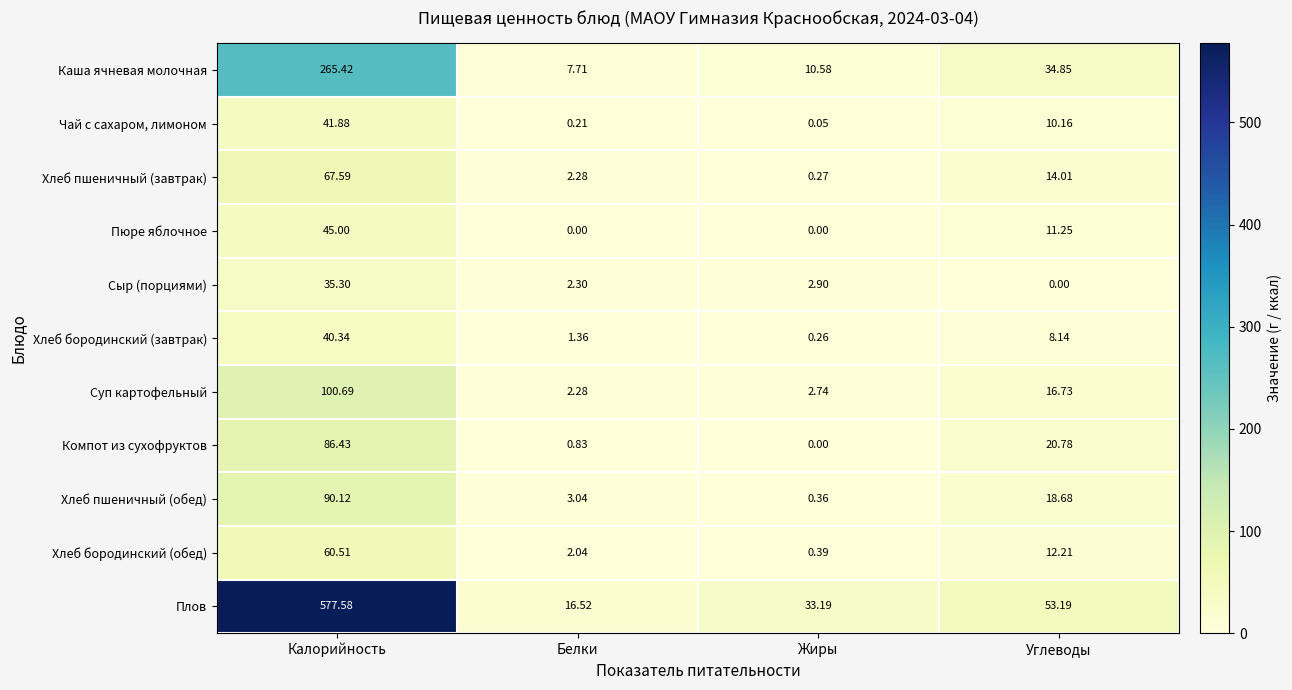

List the series in order of their peak value, highest first.

Плов, Каша ячневая молочная, Суп картофельный, Хлеб пшеничный (обед), Компот из сухофруктов, Хлеб пшеничный (завтрак), Хлеб бородинский (обед), Пюре яблочное, Чай с сахаром, лимоном, Хлеб бородинский (завтрак), Сыр (порциями)